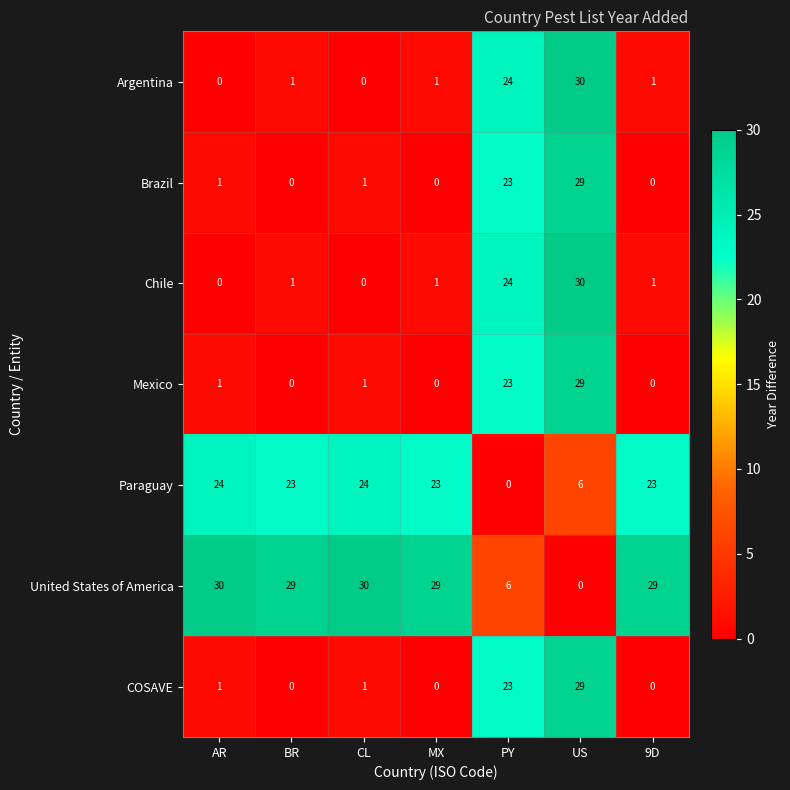

How many categories are shown in the chart?

7